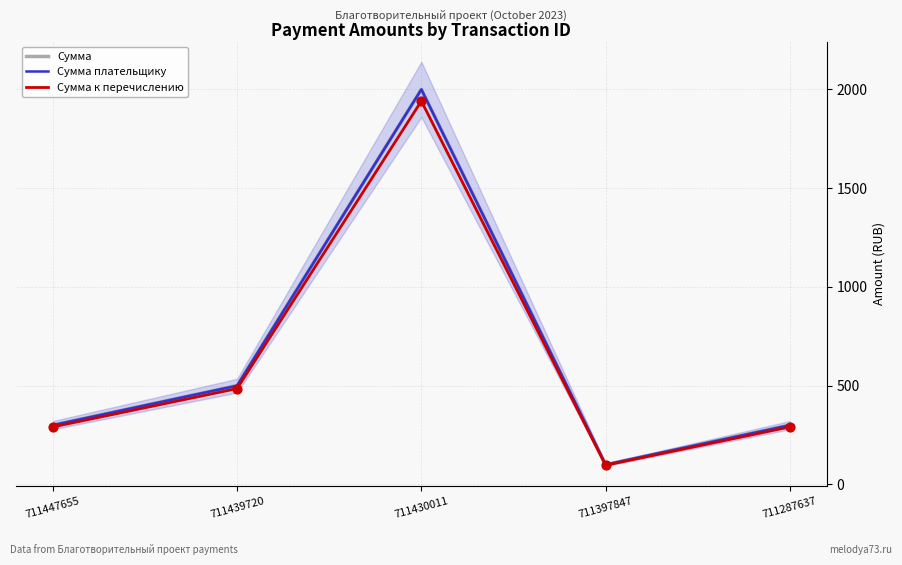

At which category is the sum across all series the highest?

711430011